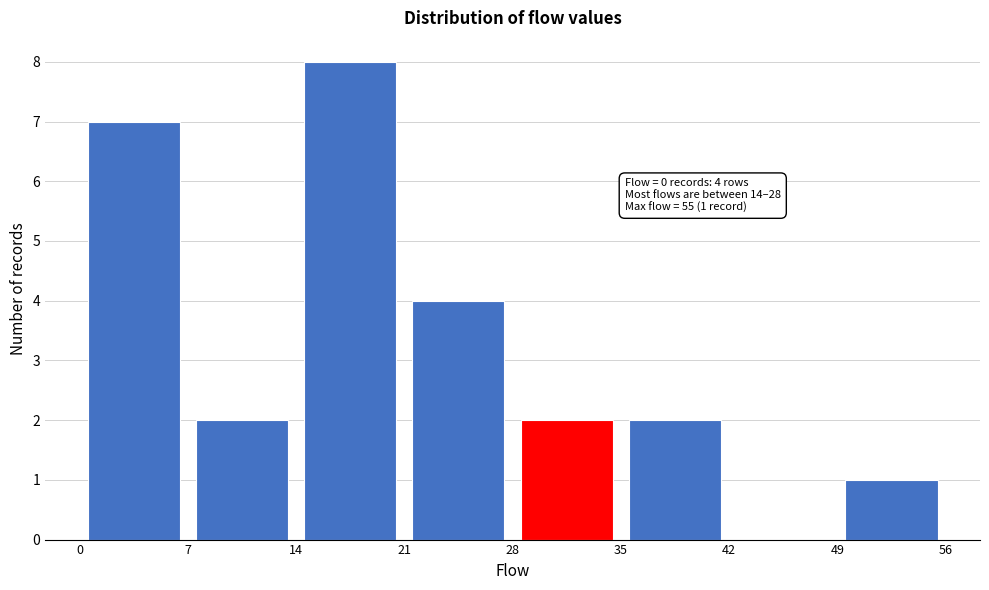

Over which range of the x-axis is the bar tallest?

14 to 21